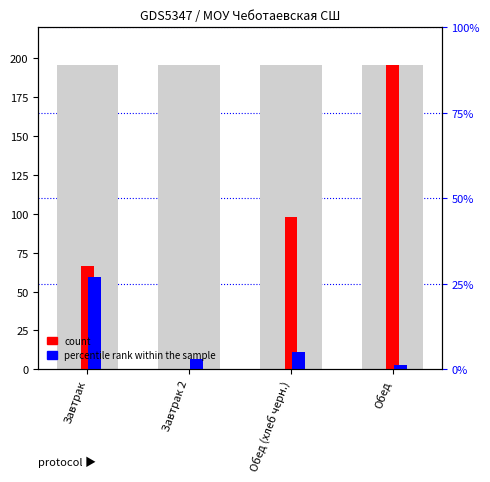

What is the sum of all count values?

359.9